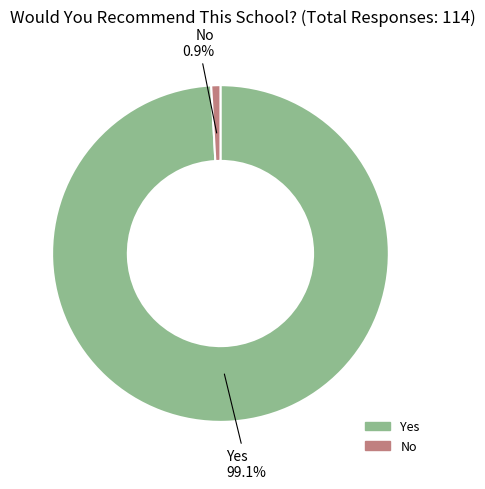

To the nearest percent, what is the difference between the largest and smallest slice percentages?

98%